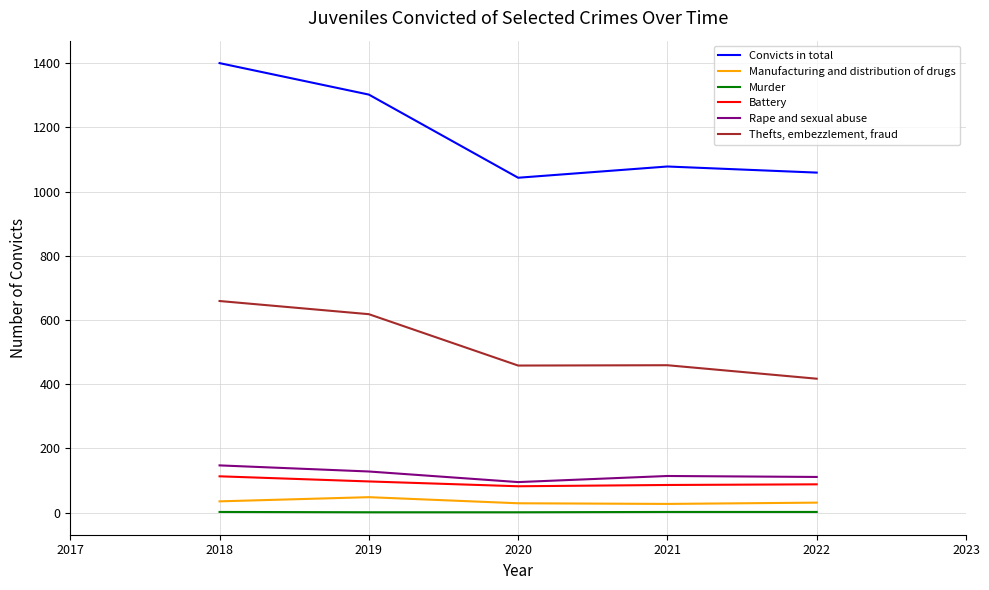

What is the sum of the Manufacturing and distribution of drugs values at 2020 and 2021?

56